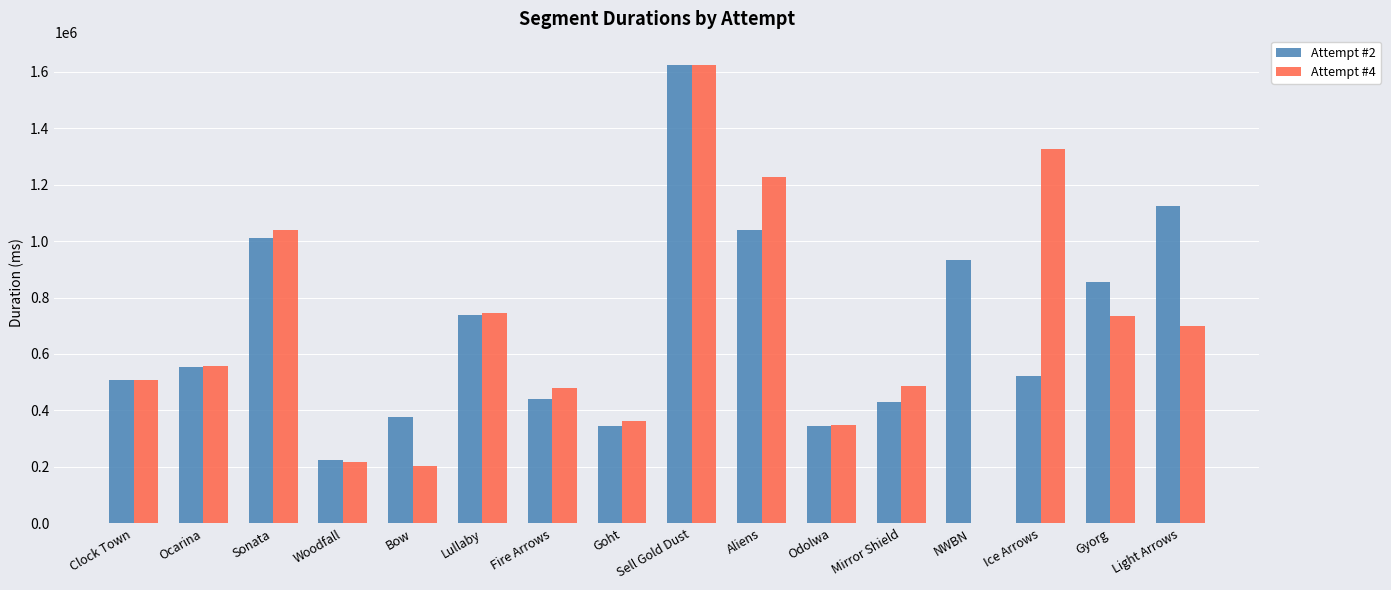

Is the value of Attempt #2 at Aliens greater than the value of Attempt #4 at NWBN?

No